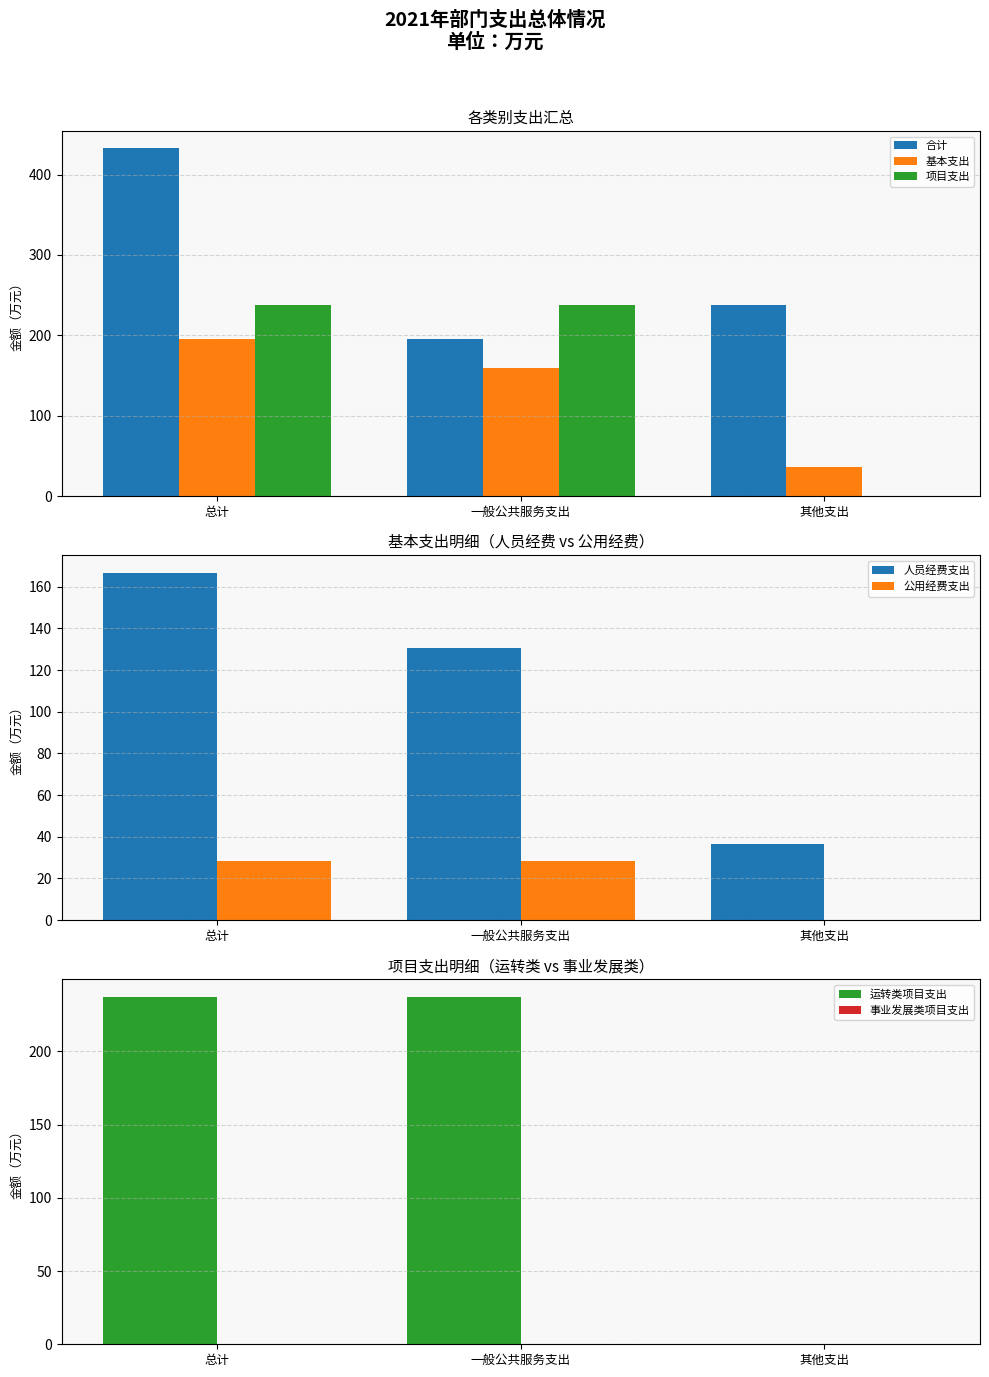

How many values in the 合计 series exceed 237?

2